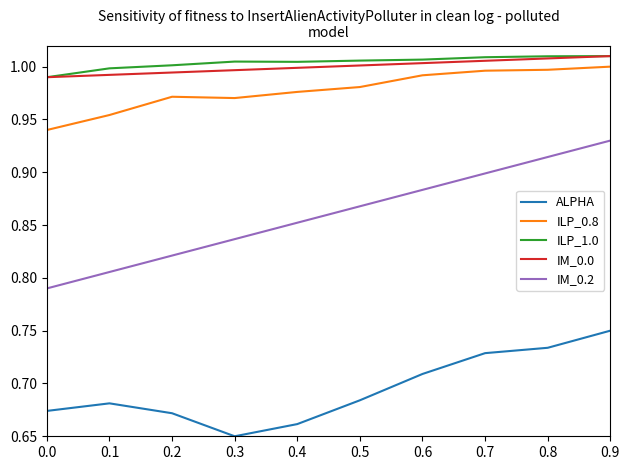

Which series has the widest spread of values?

IM_0.2